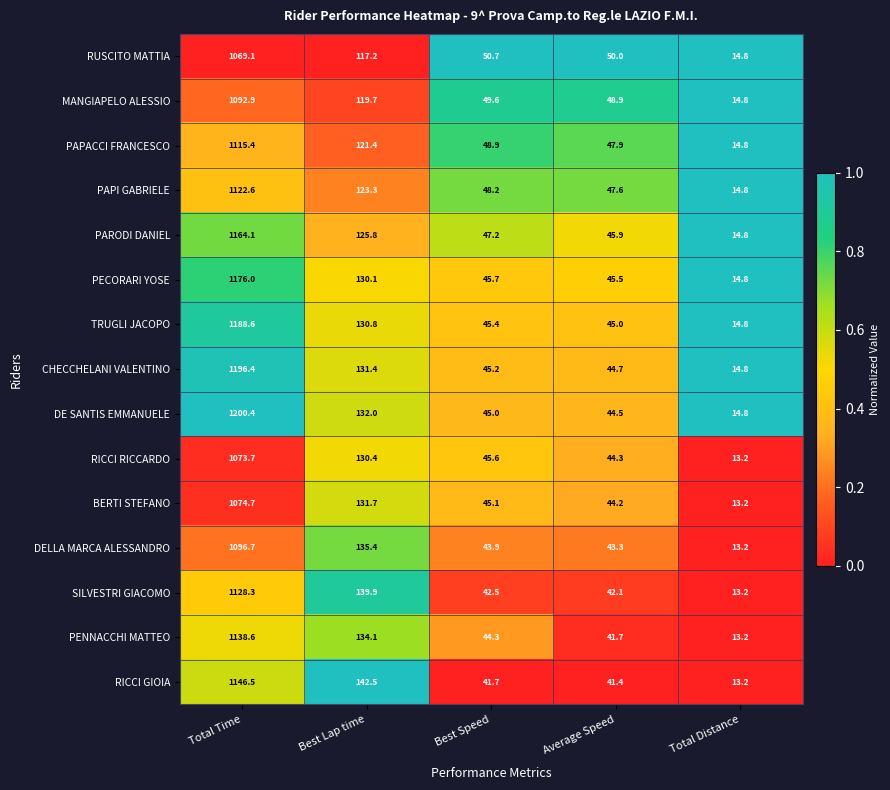

Read the RICCI GIOIA value at Best Speed.

41.7